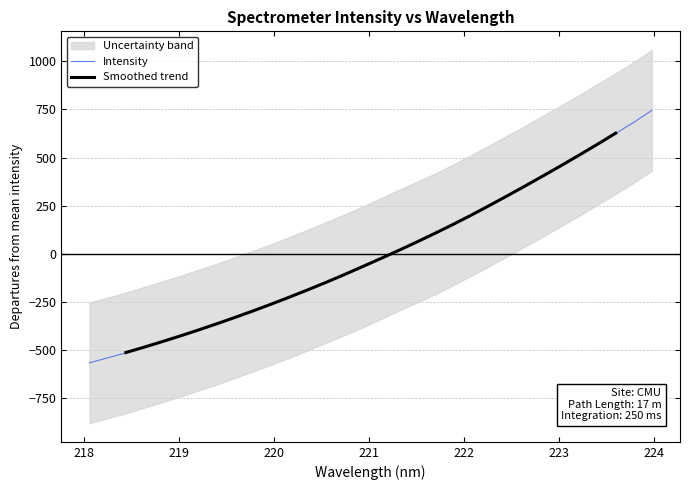

The chart shows a value of 511.3 at 223.2172. True or false?

True